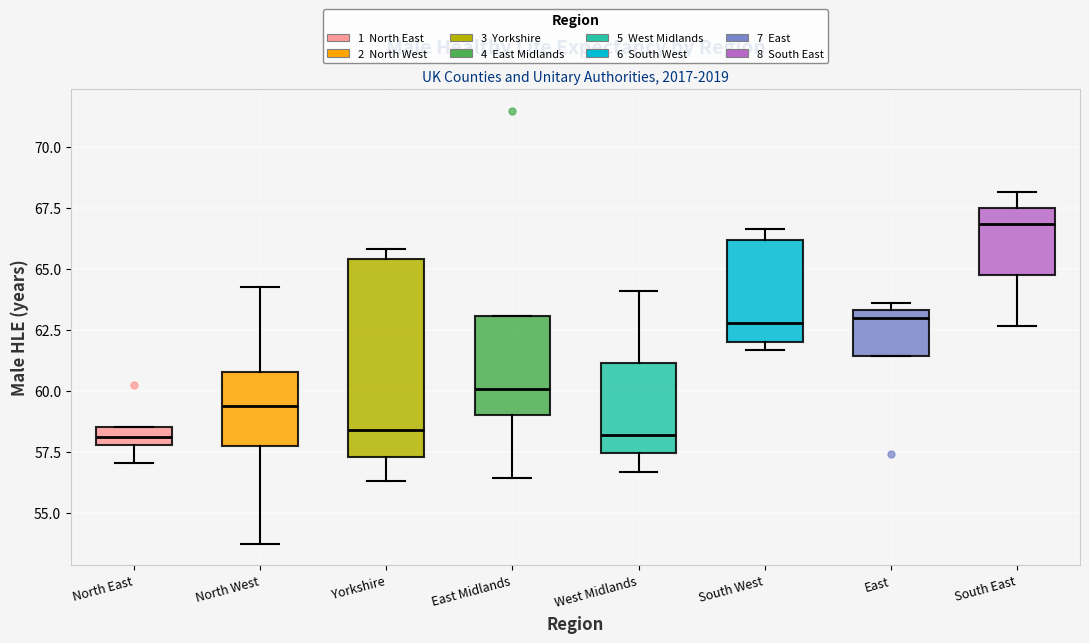

Comparing the boxes themselves (not the whiskers), which one is the tallest?

Yorkshire